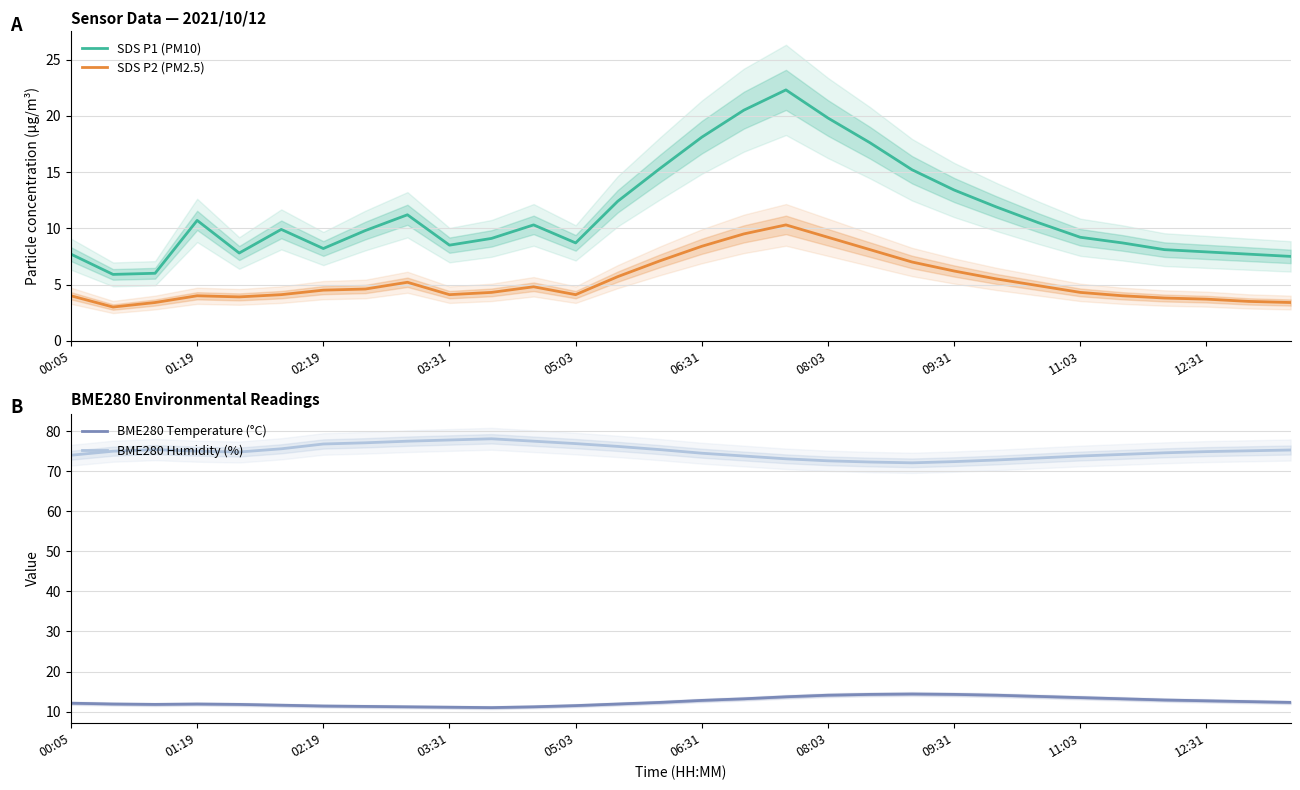

What is the maximum value for SDS P1 (PM10)?

22.3